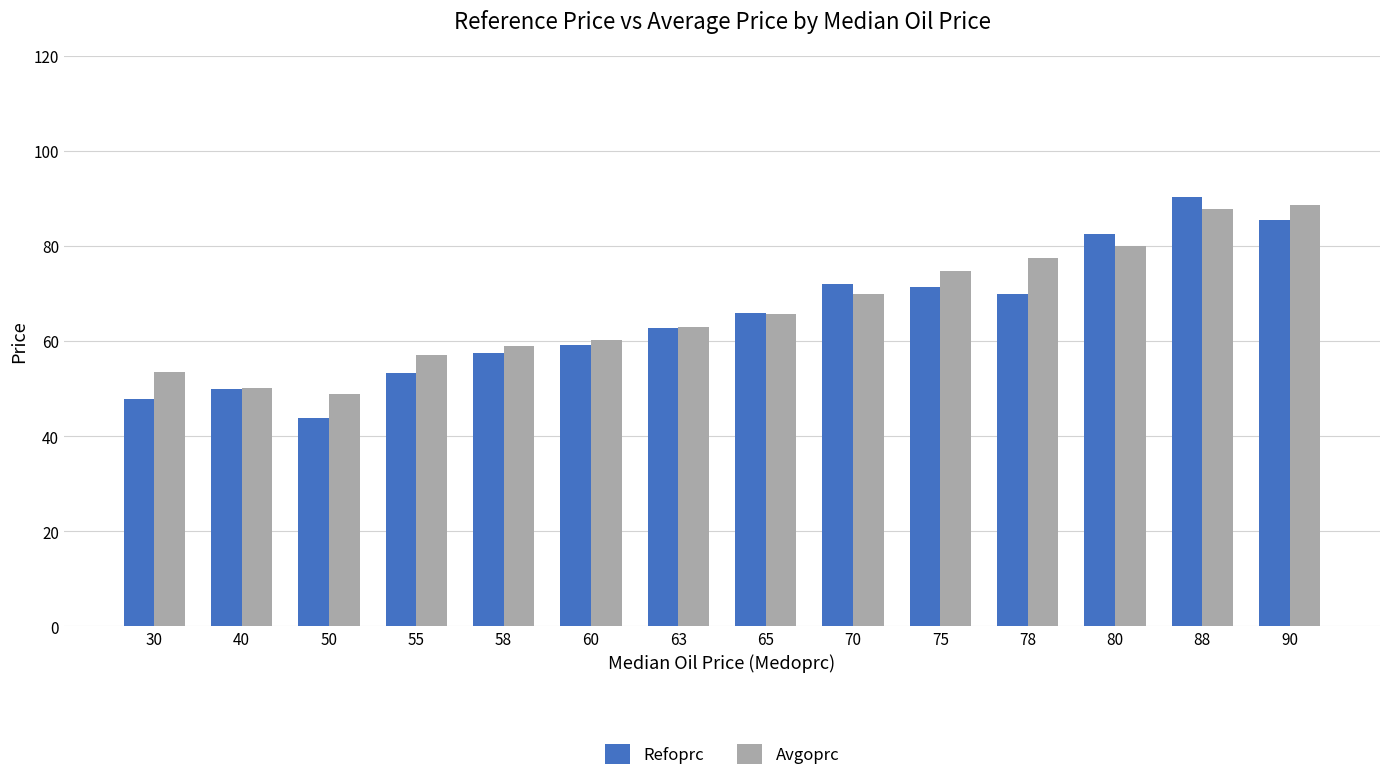

Between 30 and 58, which series saw the biggest shift?

Refoprc